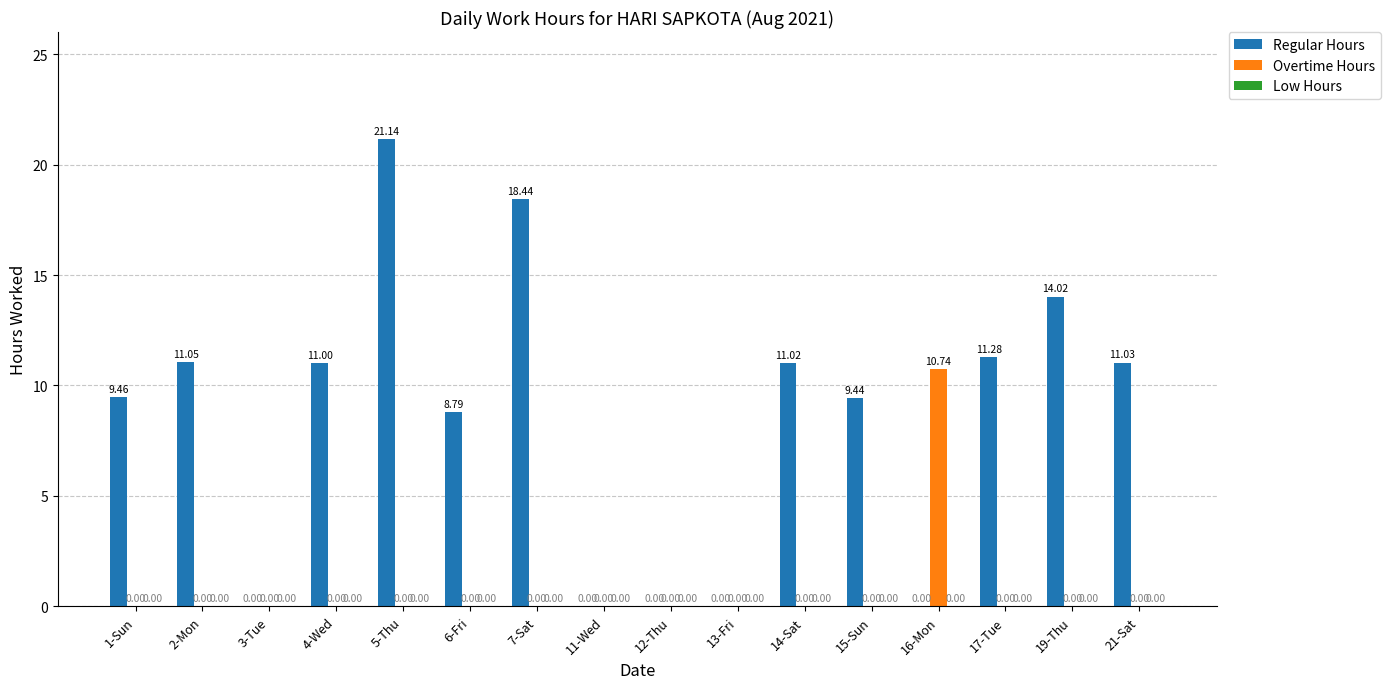

Which series has the largest total across all categories?

Regular Hours